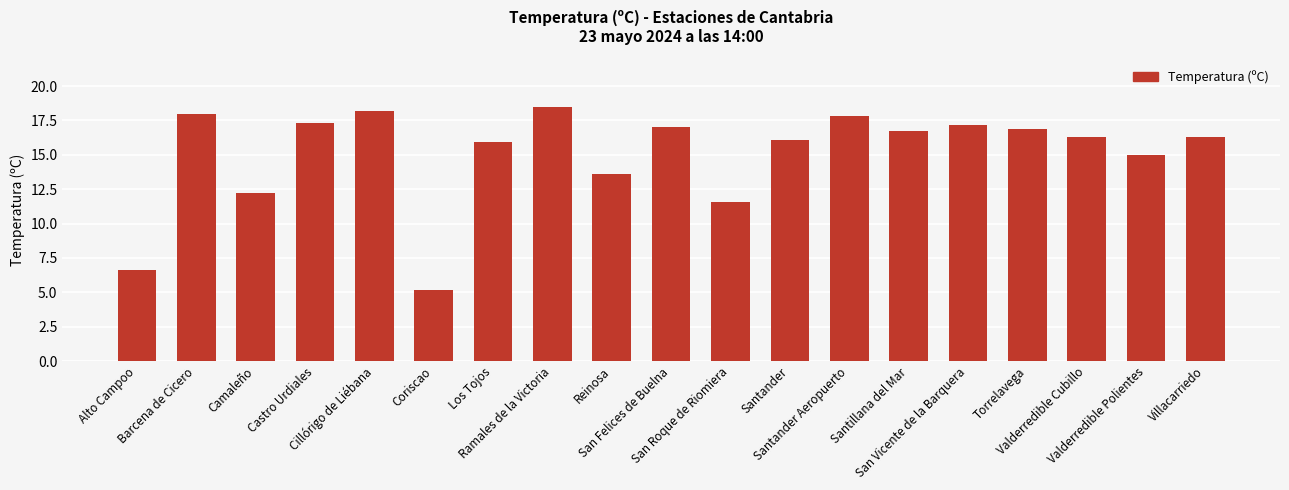

How many bars are there in total?

19